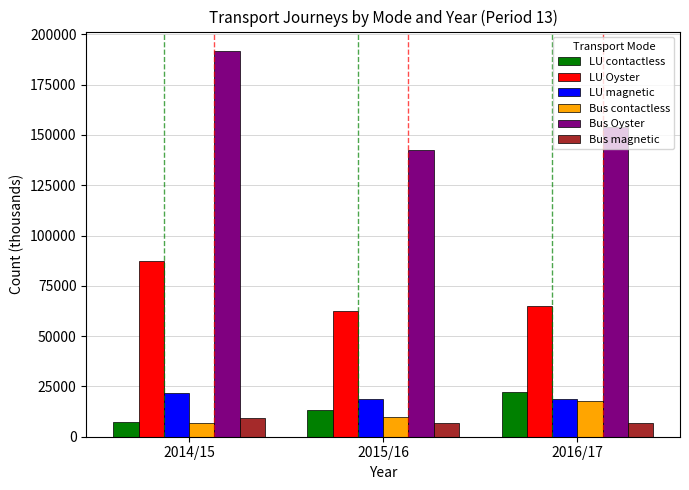

What is the difference between the highest and lowest values at 2016/17?

146933.1